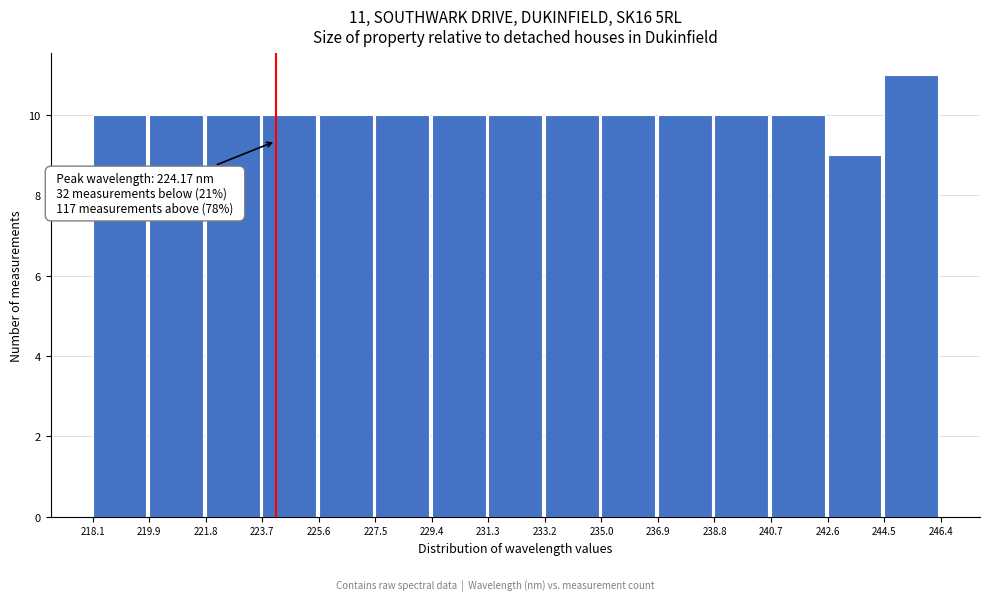

Which range on the x-axis has the tallest bar?

244.5 to 246.4